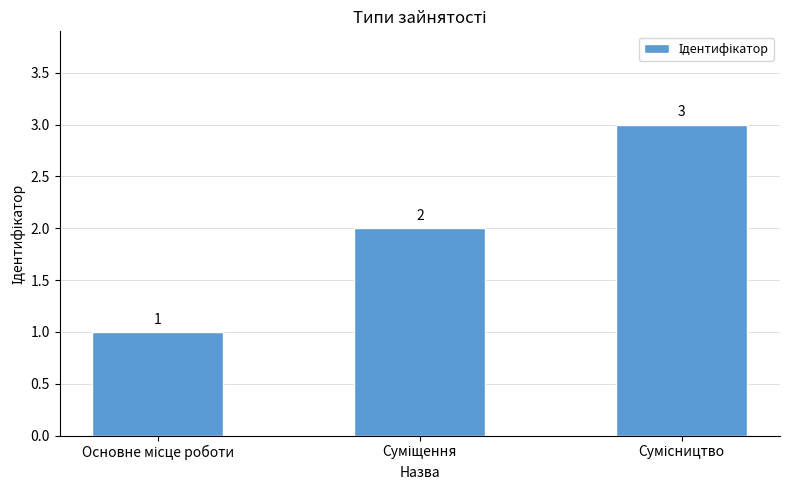

How many values are between 1 and 3?

3